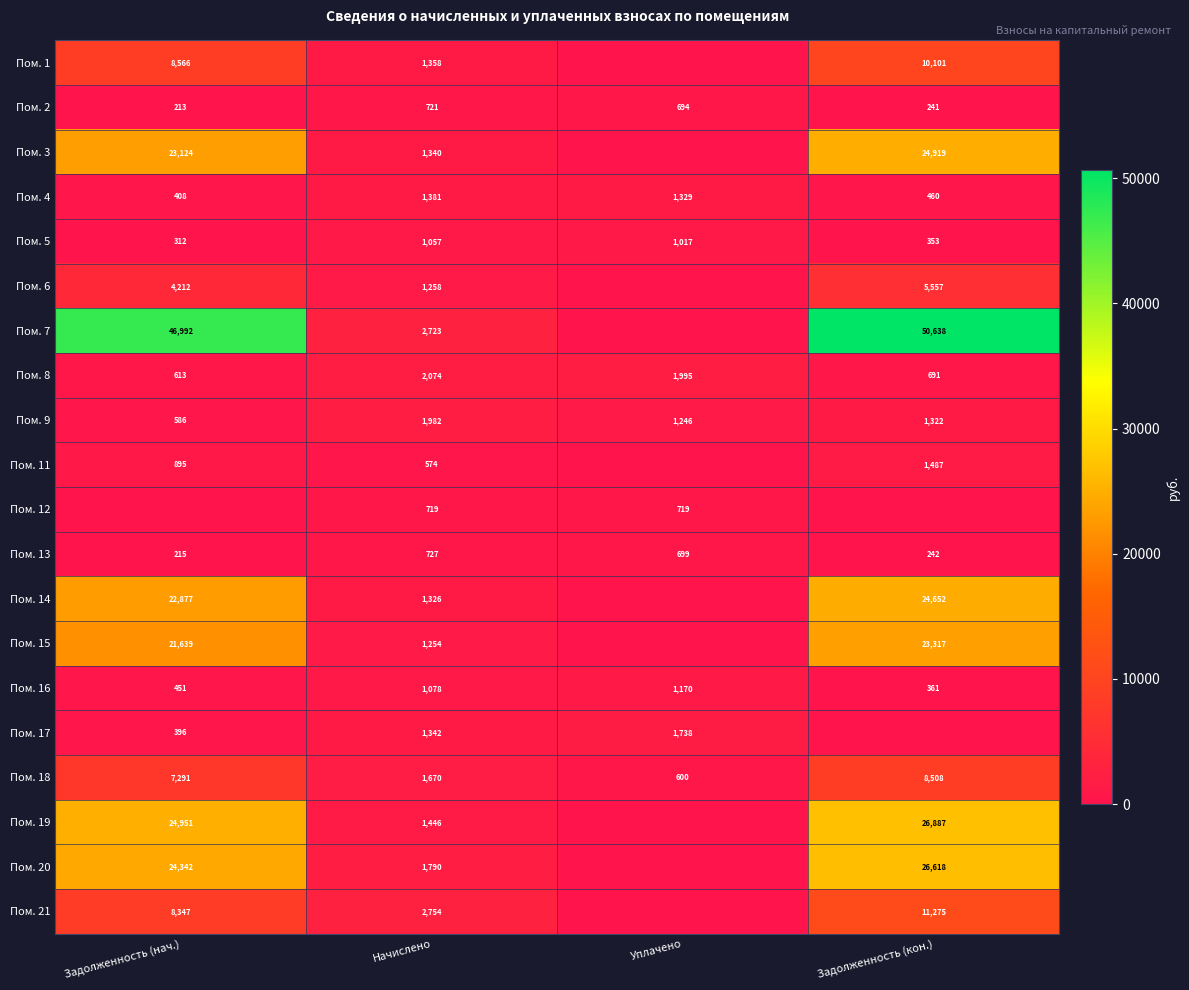

What is the spread (max minus min) of values at Начислено?

2180